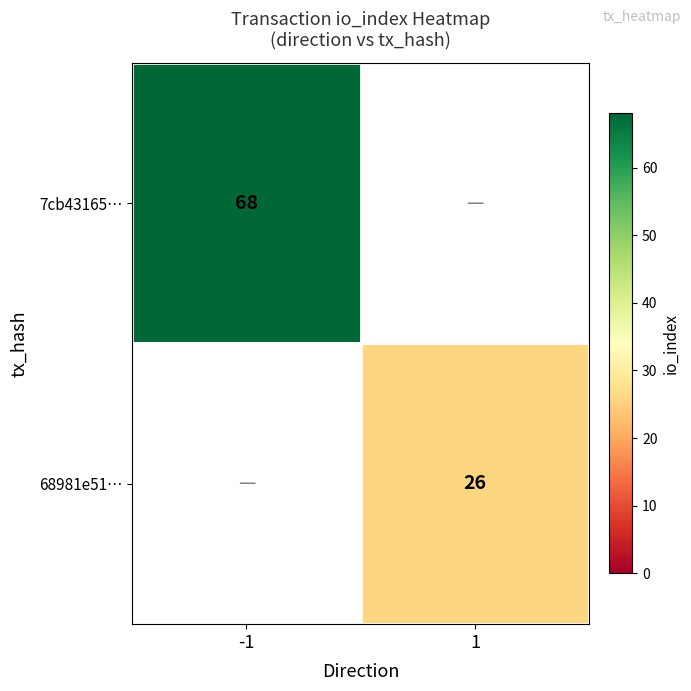

Is it true that 68981e51… equals 26 at 1?

True